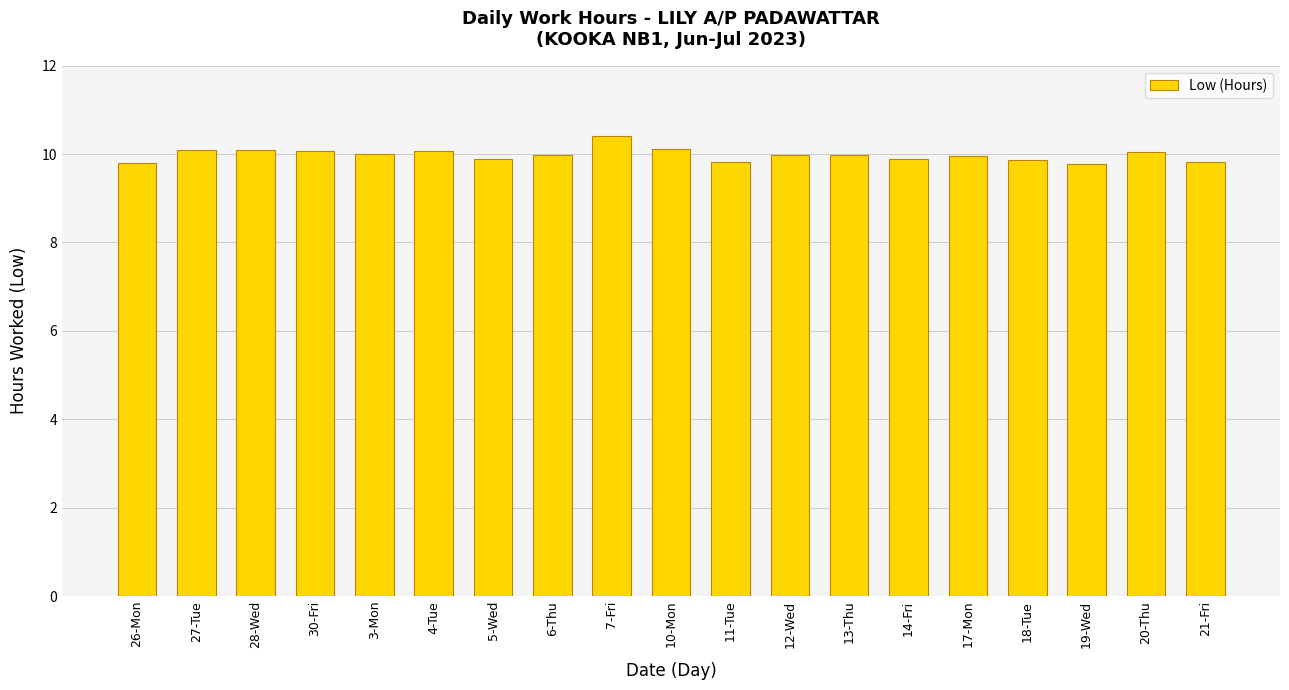

Count the number of categories in the chart.

19